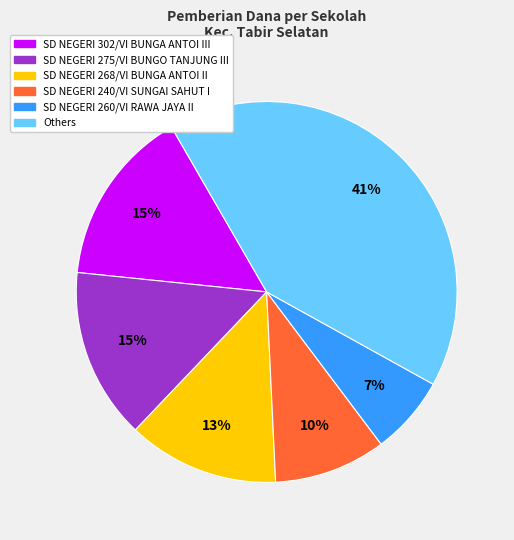

How many slices are in this pie chart?

6